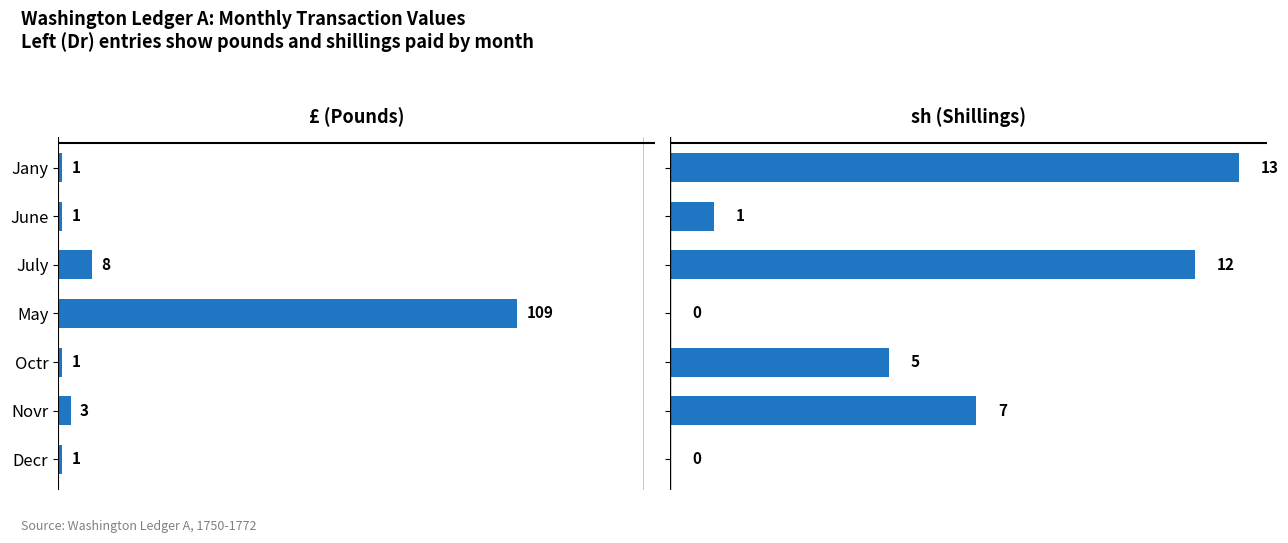

Rank the series by their maximum value, from highest to lowest.

£ data (Left), sh data (Left)